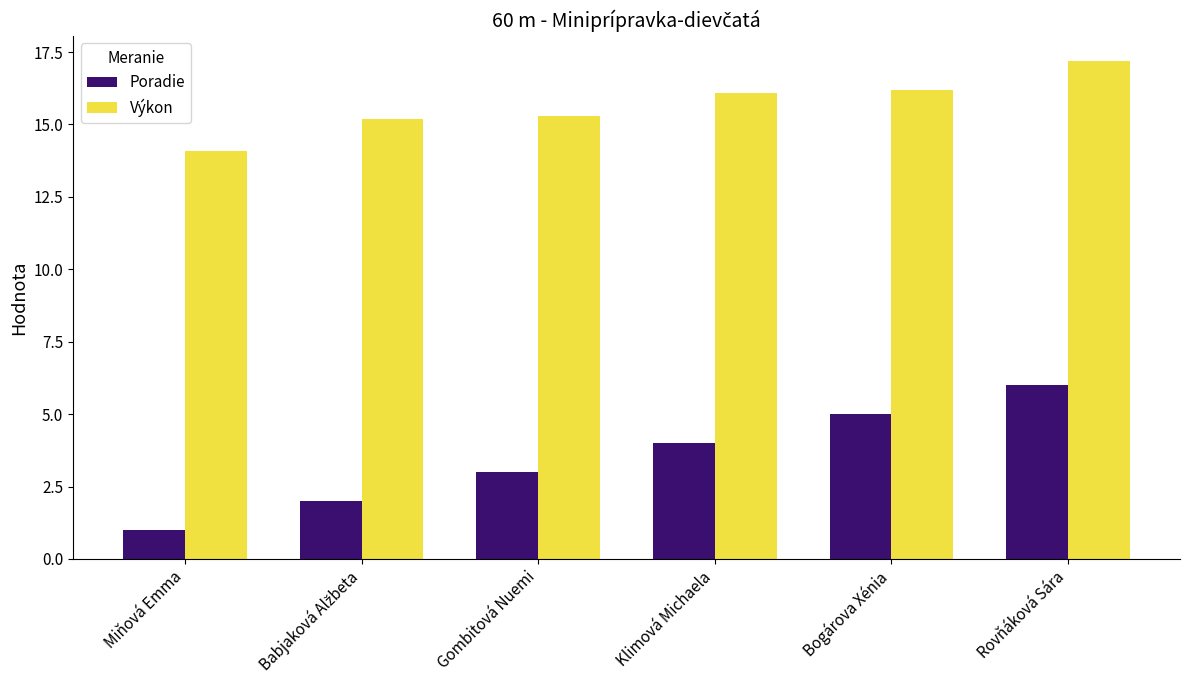

What is the difference between the highest and lowest values at Bogárova Xénia?

11.2